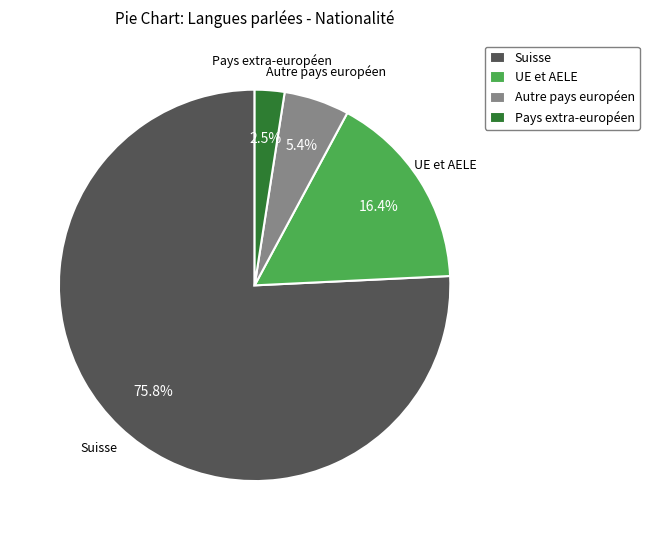

Which category has the biggest portion of the pie?

Suisse